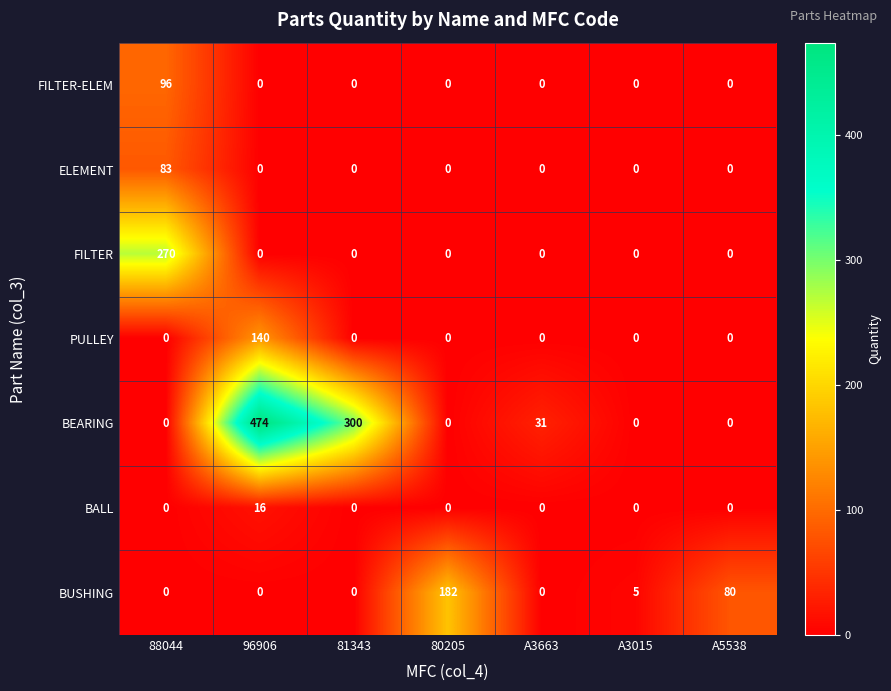

At which label is BUSHING closest to 91?

A5538